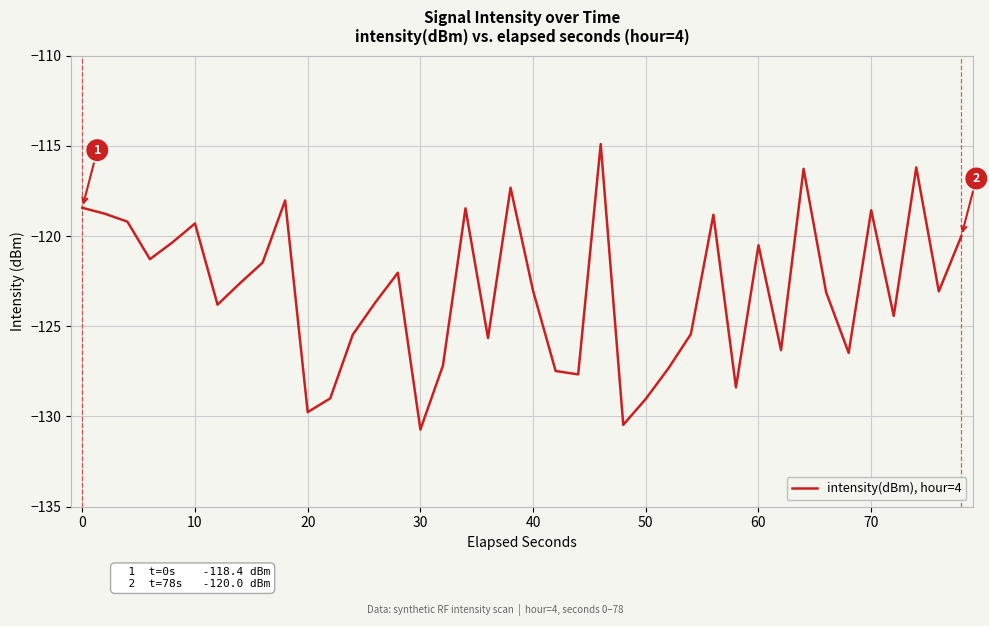

How many values are below -123?

21